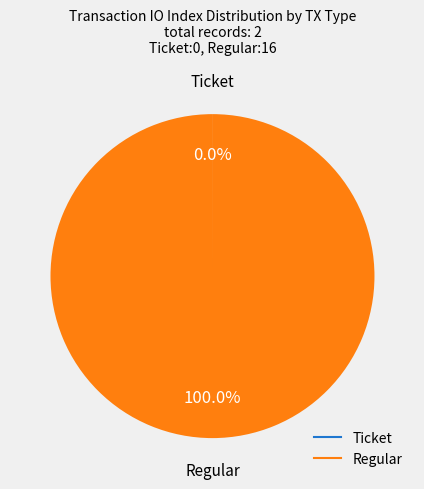

Does any single category account for the majority?

Yes